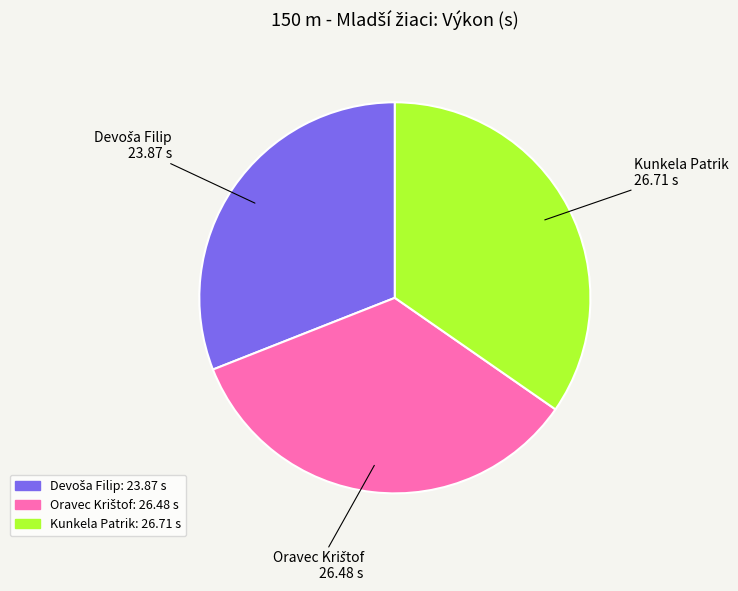

Is it true that Kunkela Patrik is 46% of the pie?

False